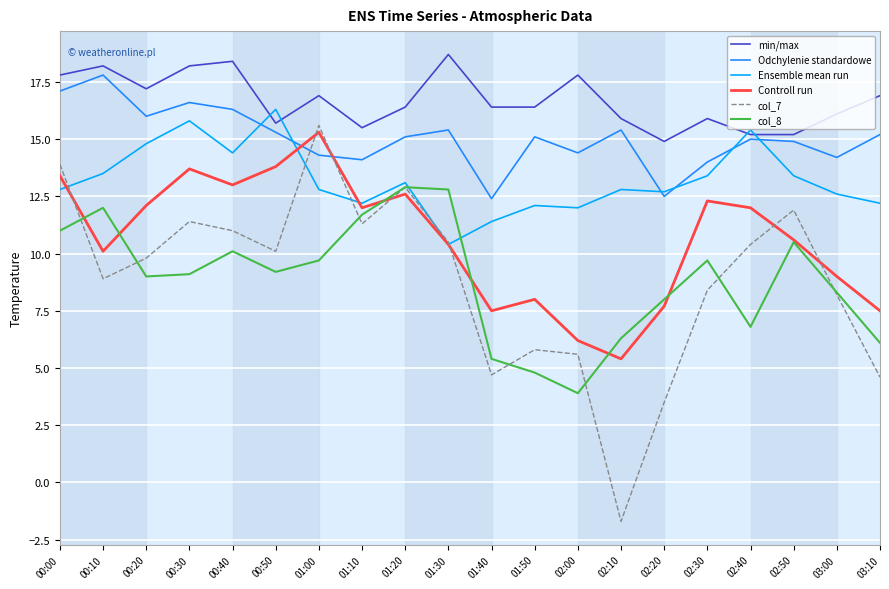

Between 01:00 and 02:10, which series saw the biggest shift?

col_7